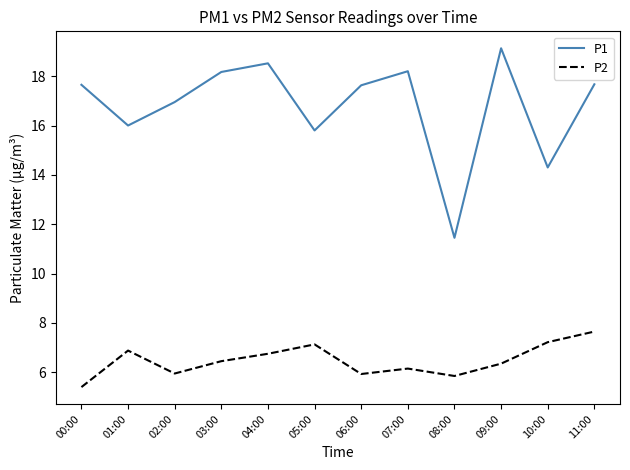

What is the average value of the P1 series?

16.8